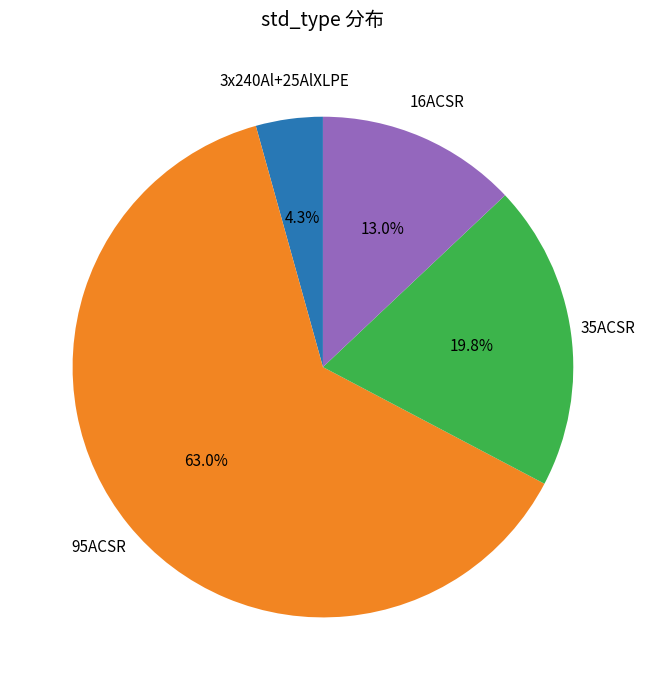

Is there a majority slice in this chart?

Yes